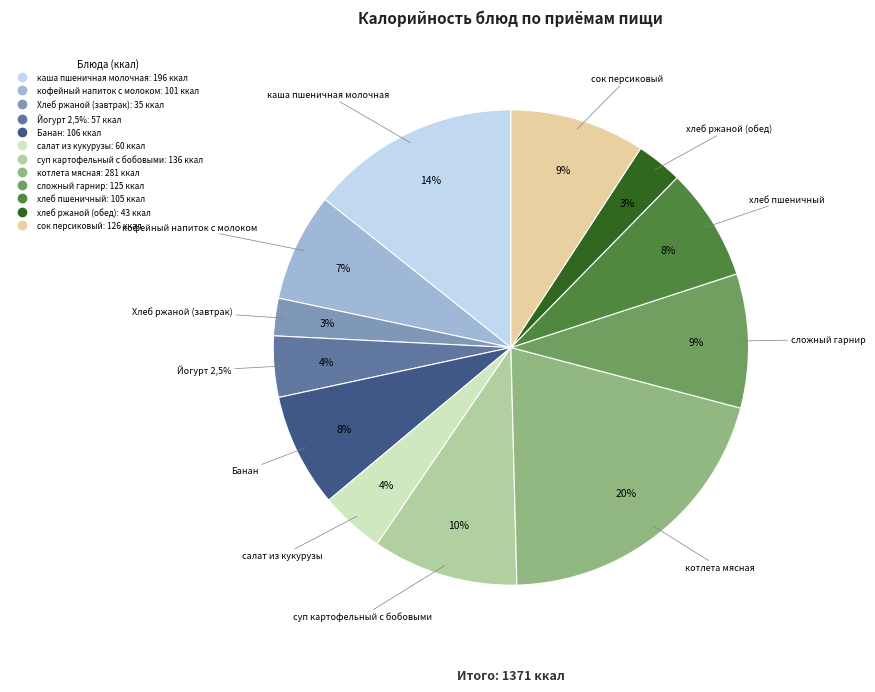

What portion of the pie excludes суп картофельный с бобовыми?

90.1%